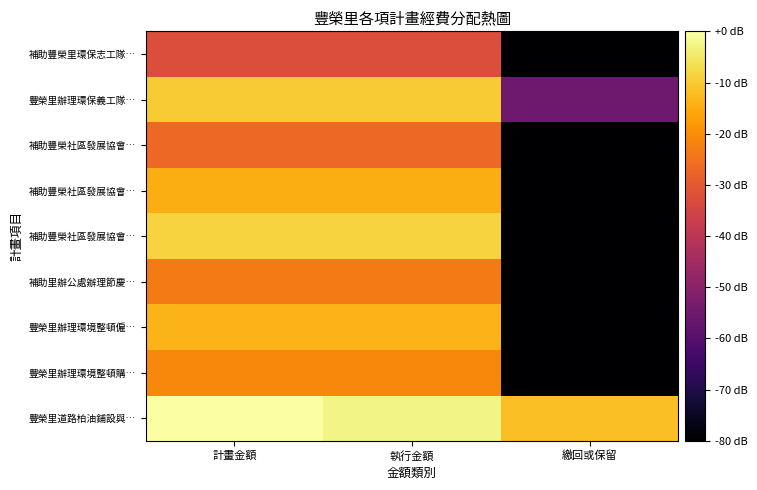

Which has a higher value, 執行金額 or 繳回或保留?

執行金額